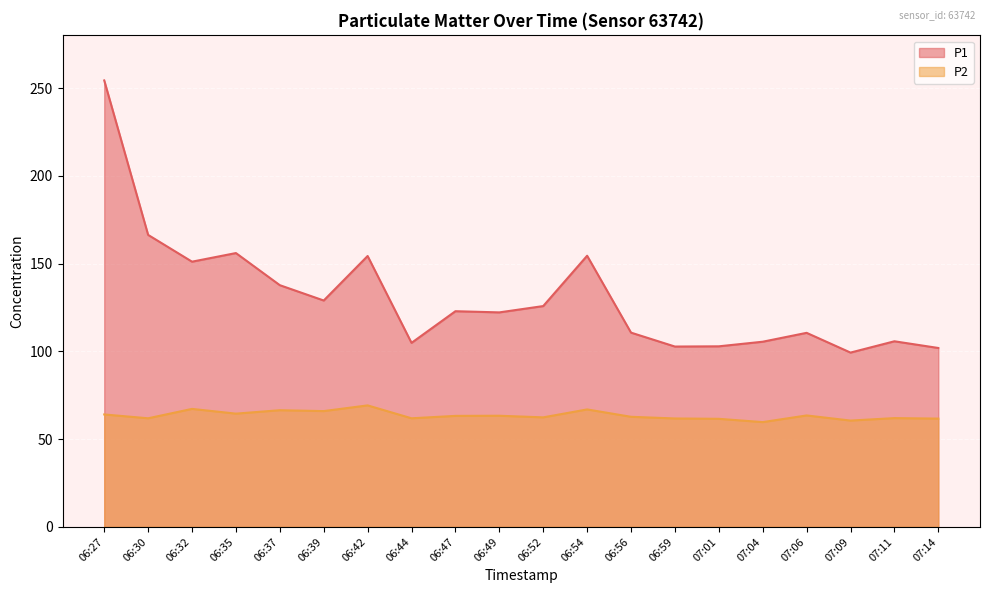

What is the value of the P1 point at the 8th from the left?

104.8